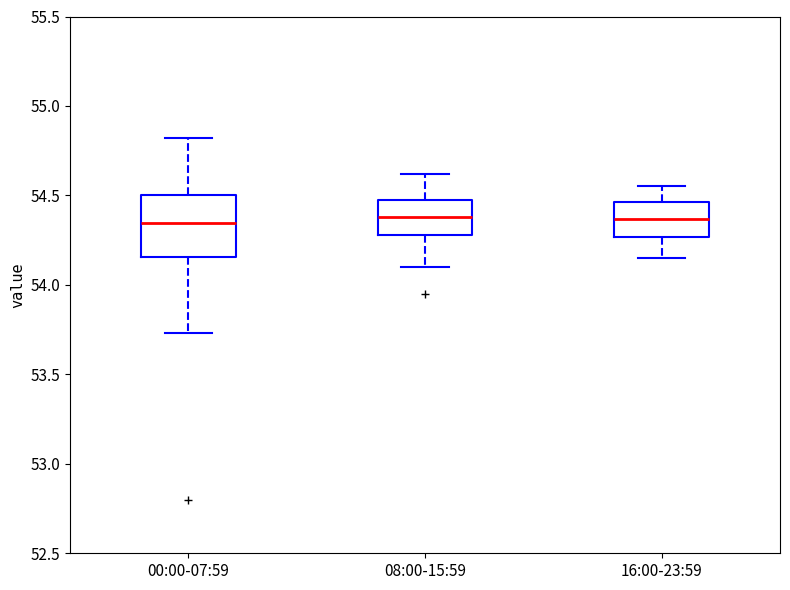

Reading left to right, read every box against the y-axis: the position of its median line, the range the box covers, and the ends of its whiskers. The values are not printed on the chart, so give them approximately, as read against the axis.

00:00-07:59: median 54.35, box 54.15 to 54.50, whiskers 53.75 to 54.80
08:00-15:59: median 54.40, box 54.30 to 54.45, whiskers 54.10 to 54.60
16:00-23:59: median 54.35, box 54.25 to 54.45, whiskers 54.15 to 54.55